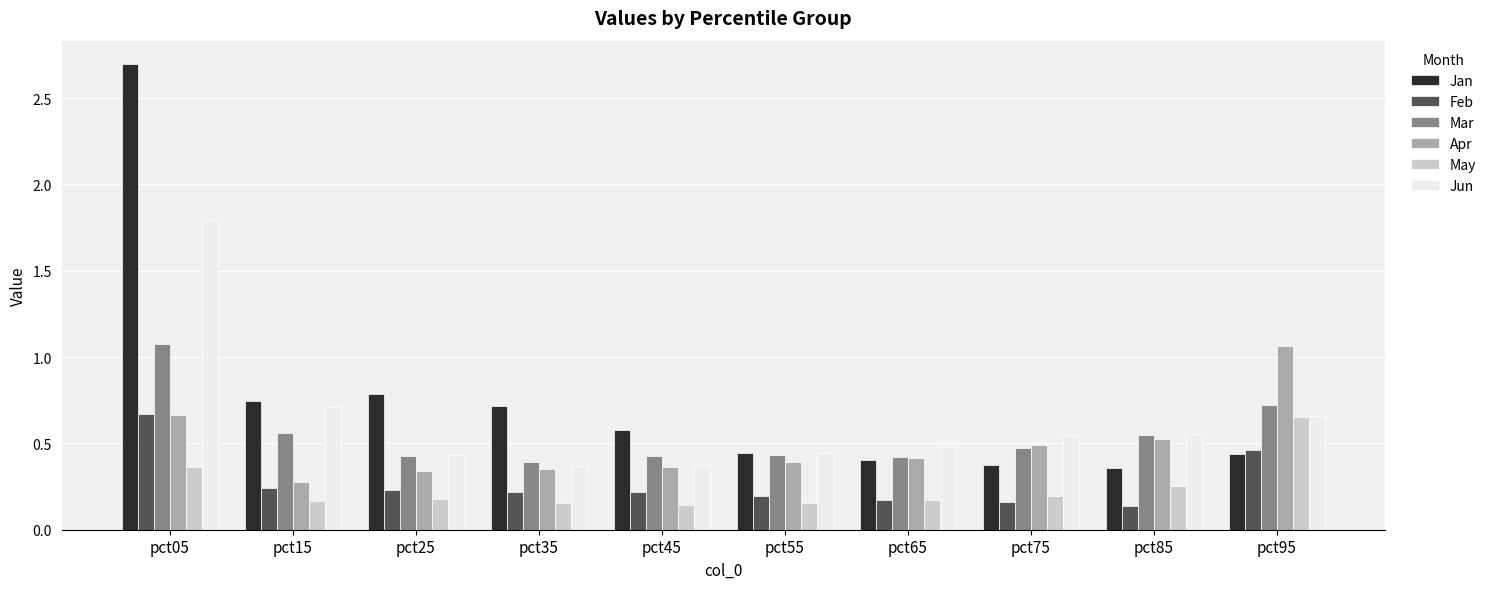

How many bars are there in each group?

6